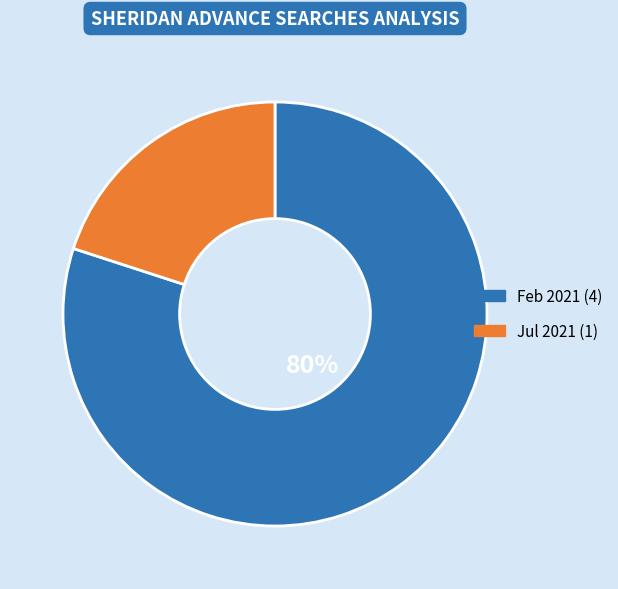

How many segments does this pie chart have?

2